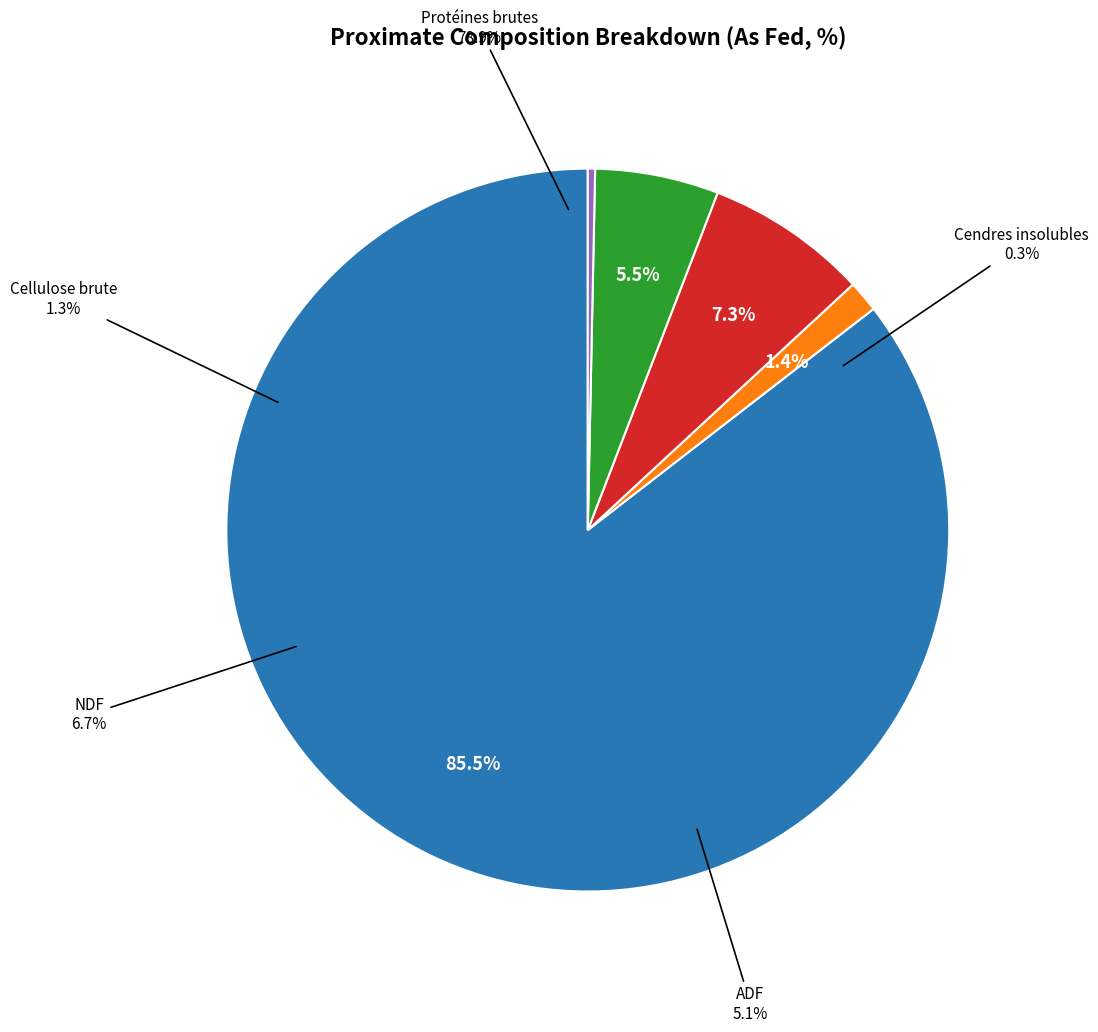

How many slices are in this pie chart?

5